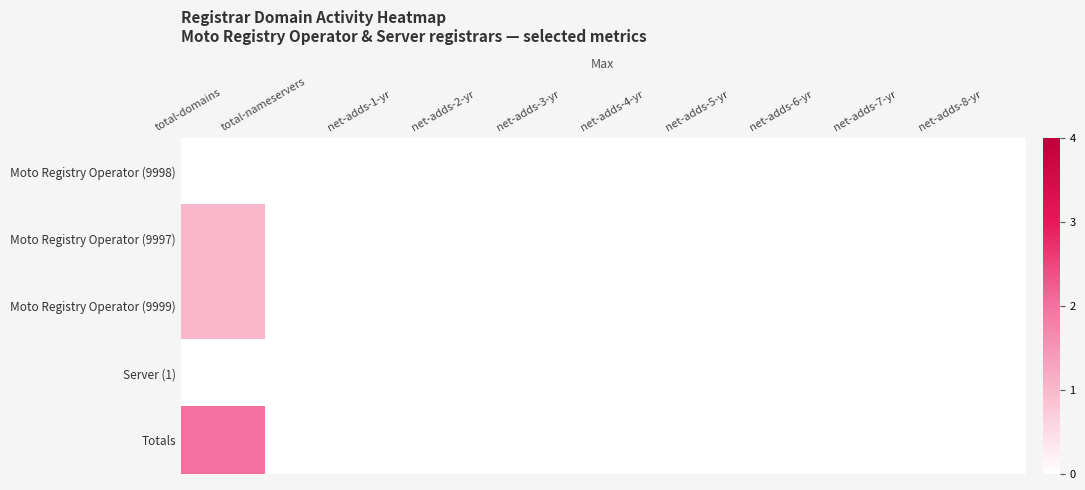

At which category does the chart reach its minimum across all series?

total-domains